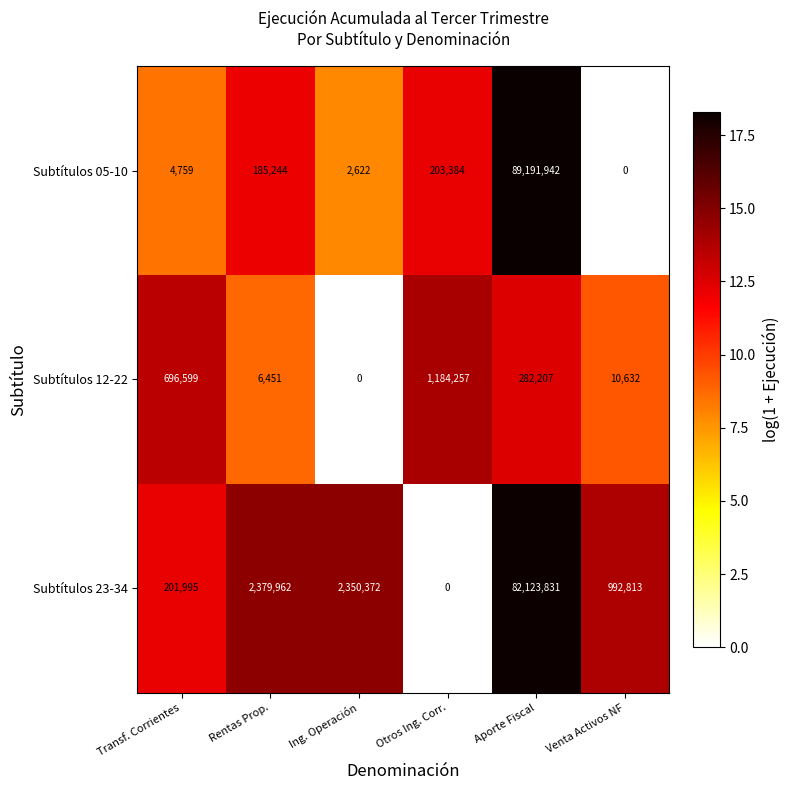

Is it true that Subtítulos 23-34 equals 82123831 at Aporte Fiscal?

True